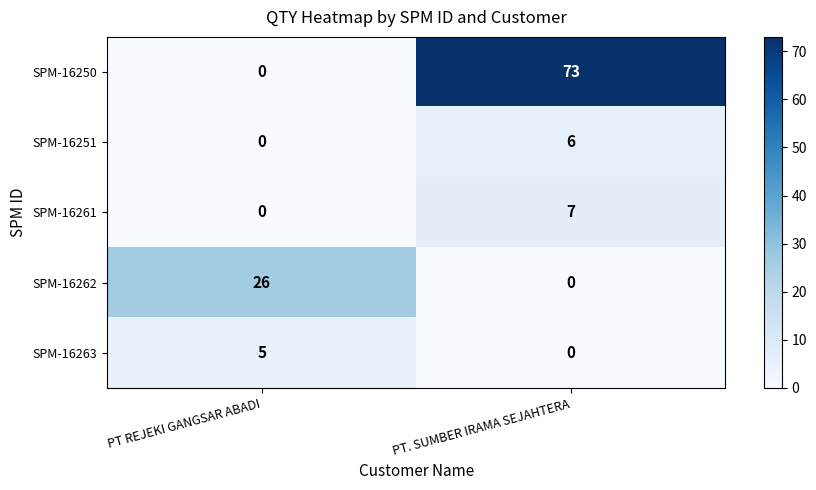

The value of SPM-16261 at PT. SUMBER IRAMA SEJAHTERA is 2. True or false?

False